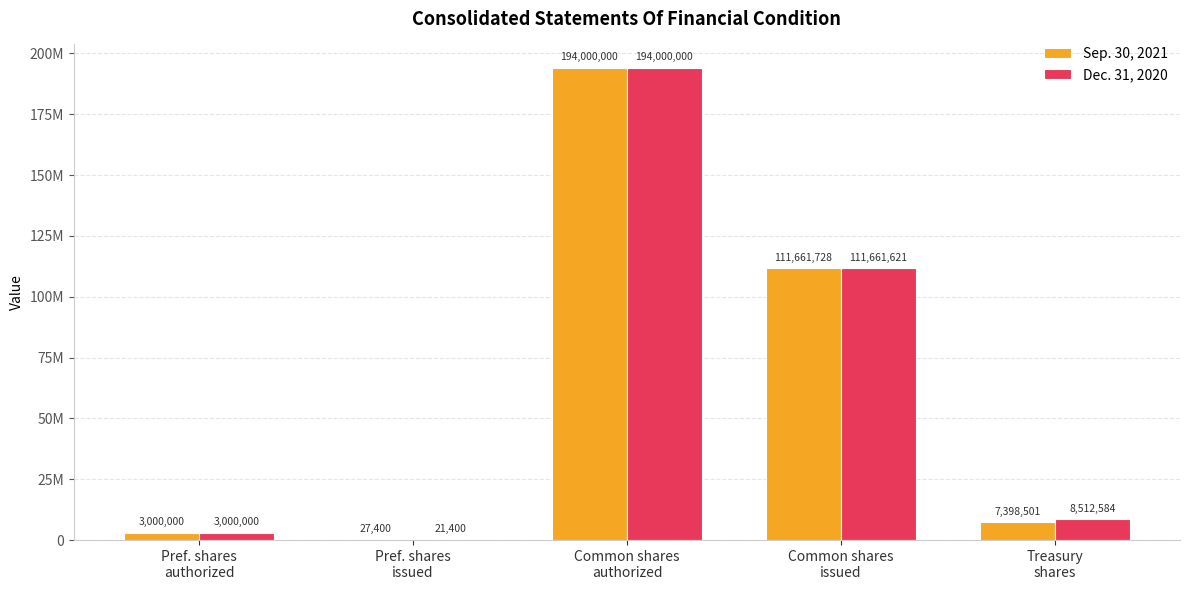

What is the value of the Sep. 30, 2021 bar at the 4th from the left?

111661728